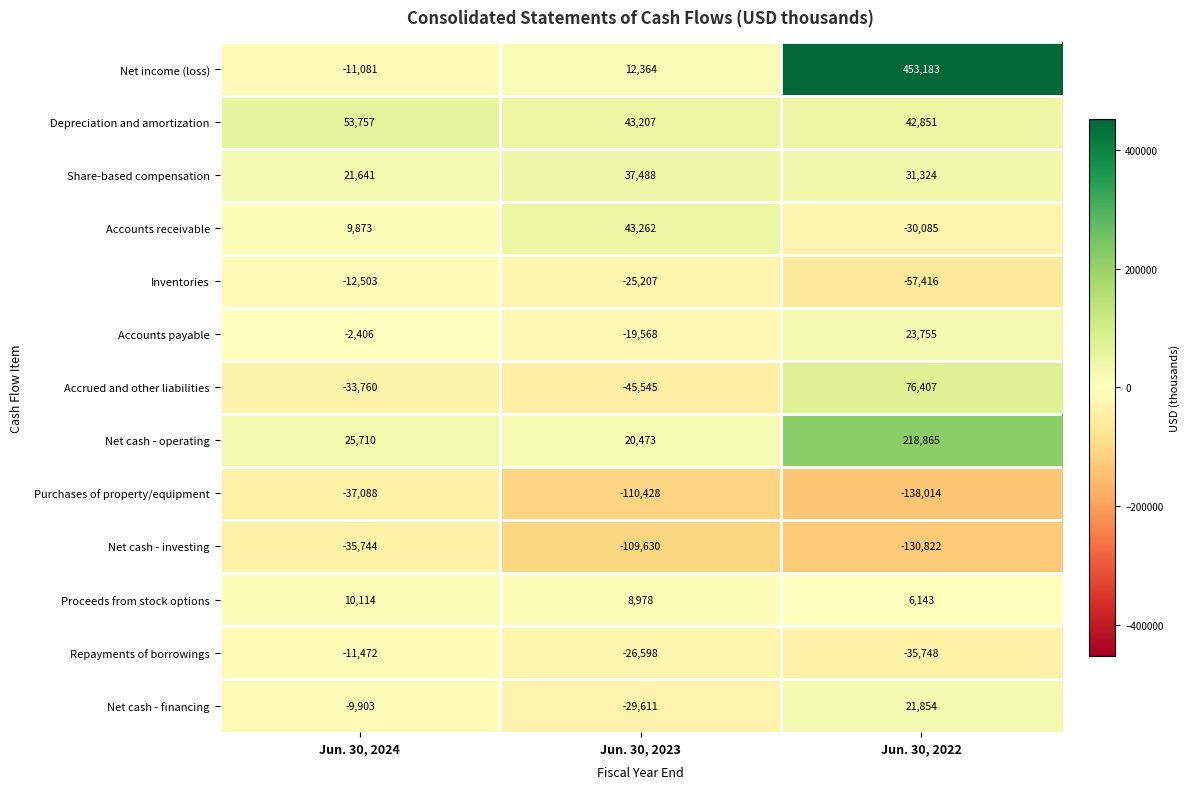

What is the average value of the Net cash - operating series?

88349